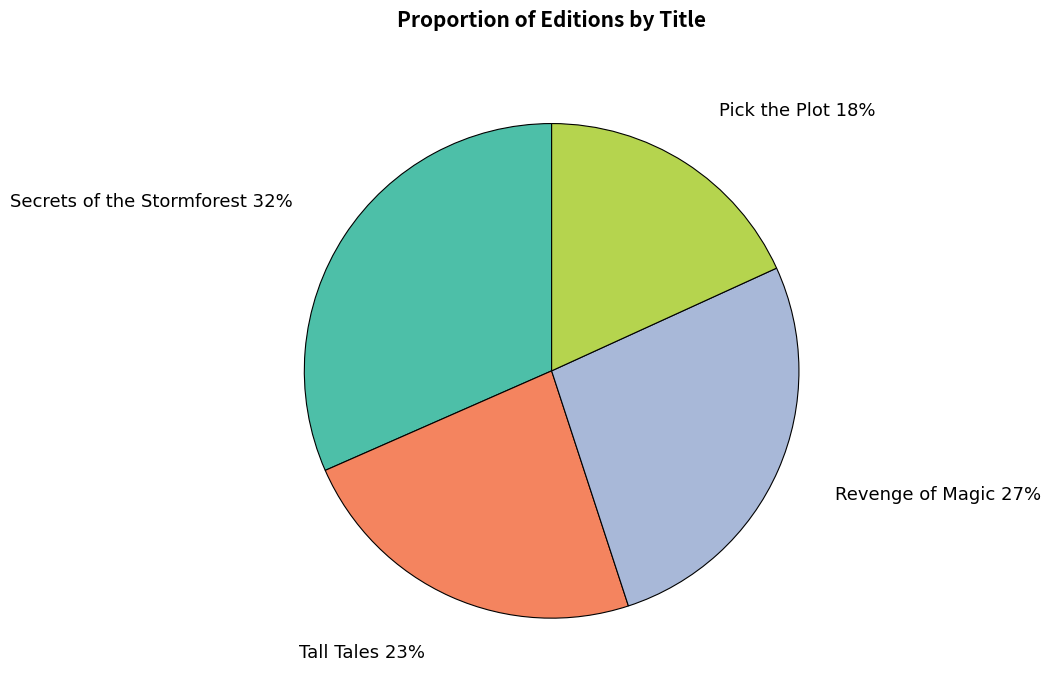

Rank the categories by value from lowest to highest.

Pick the Plot, Tall Tales, Revenge of Magic, Secrets of the Stormforest